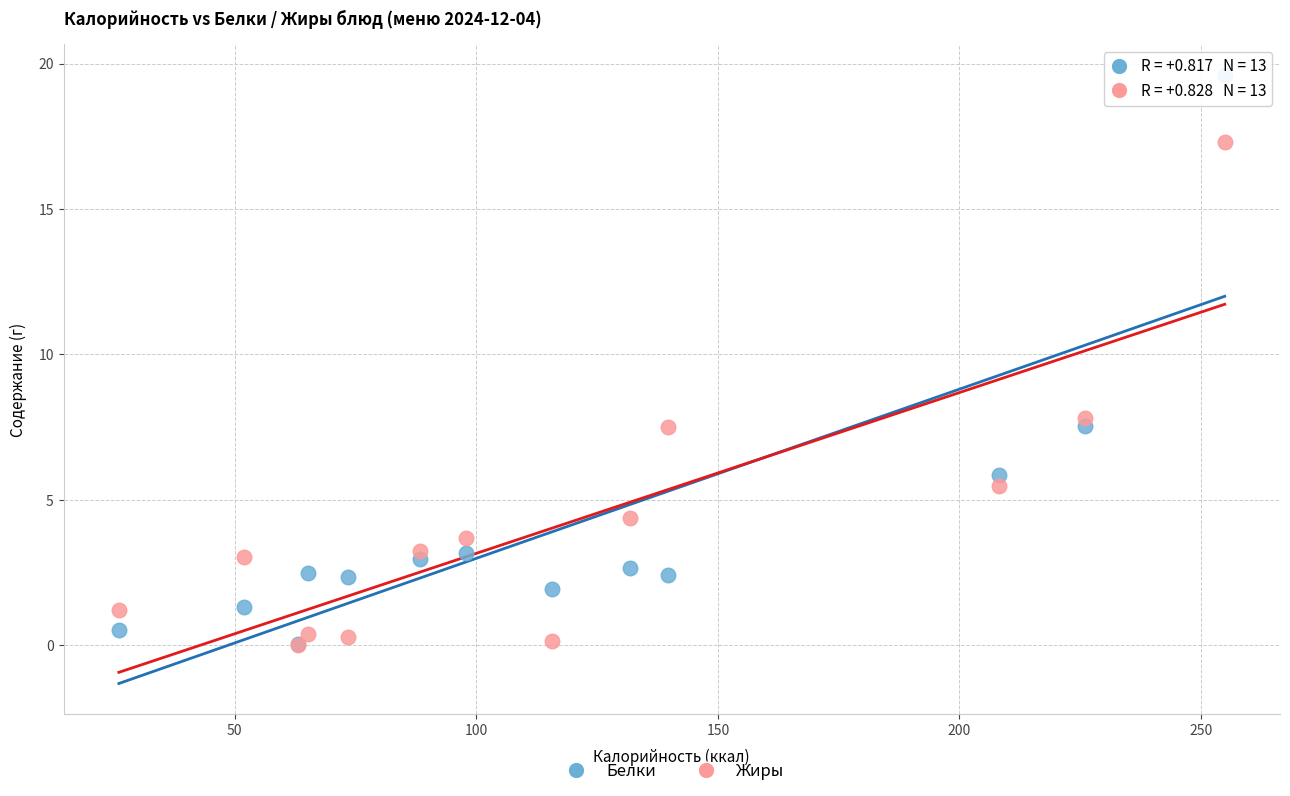

Which series reaches the maximum Y coordinate?

Белки